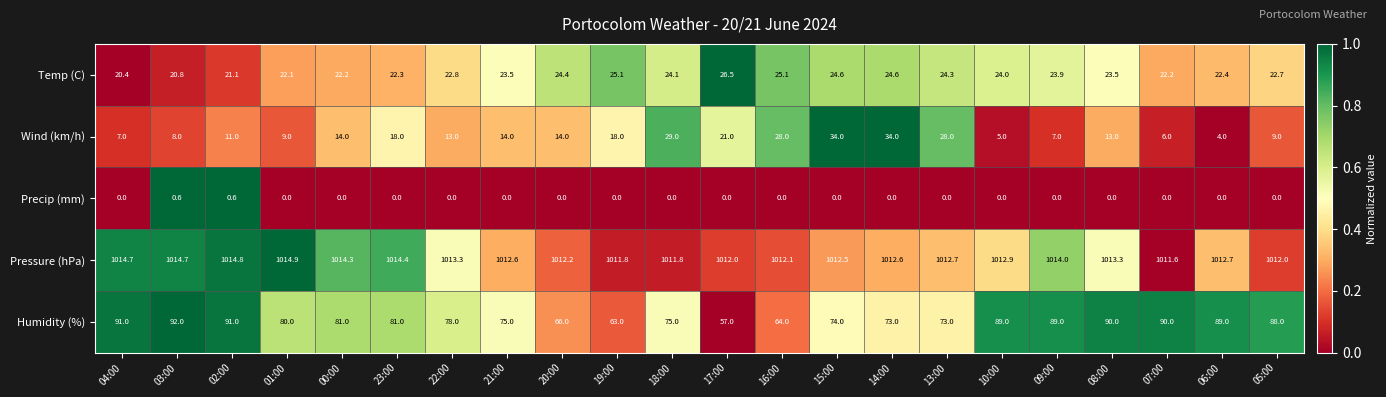

What value does the Humidity (%) series have at 04:00?

91.0